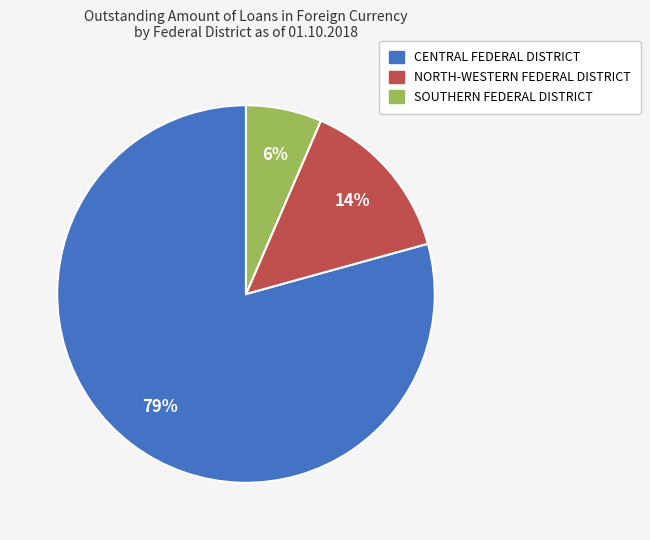

True or false: SOUTHERN FEDERAL DISTRICT accounts for 13% of the total.

False